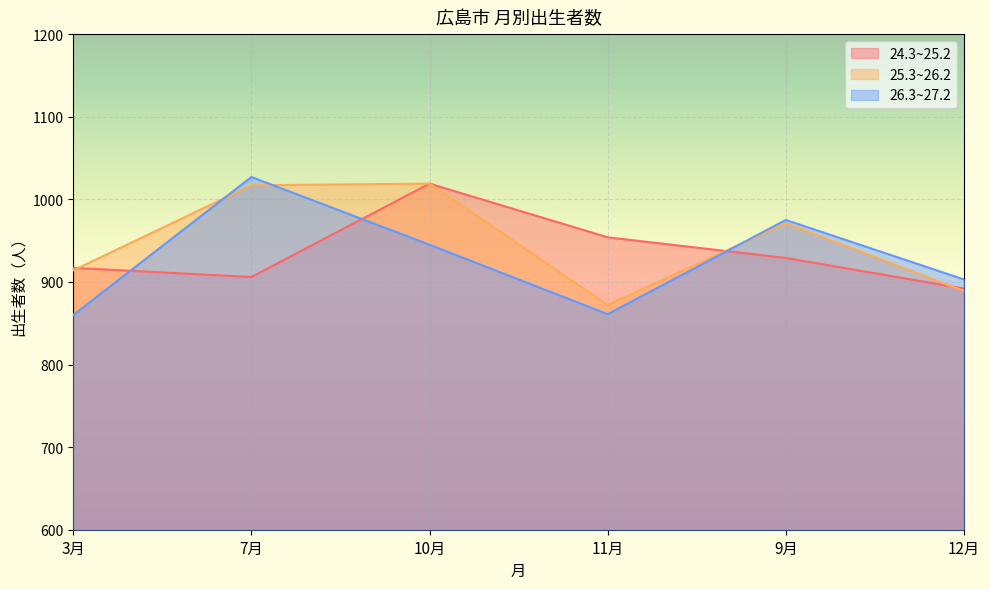

List the series in order of their overall mean, highest first.

25.3~26.2, 24.3~25.2, 26.3~27.2